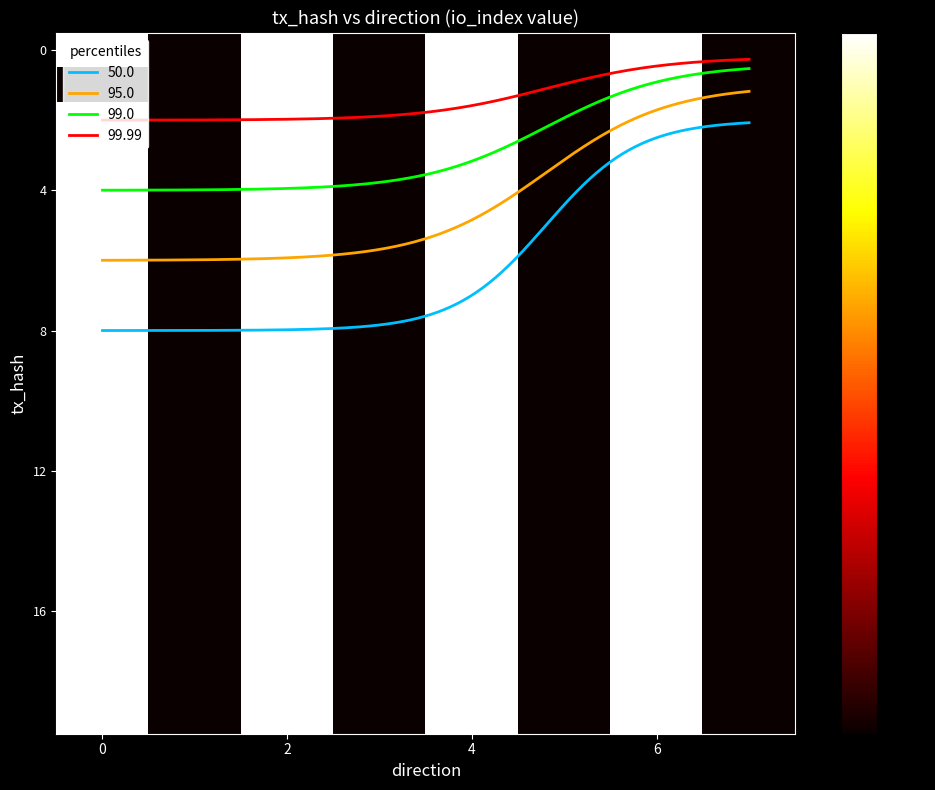

True or false: row_6 has a value of 0 at 6.

False